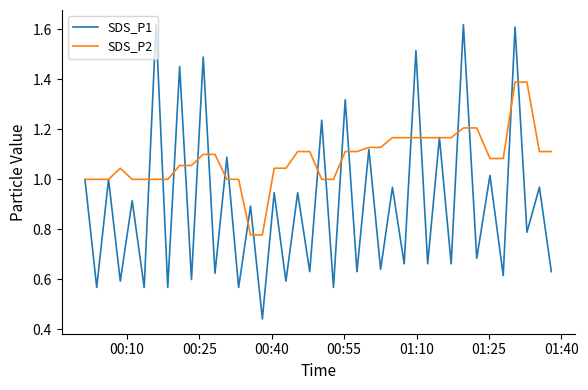

Which series has the widest spread of values?

SDS_P1